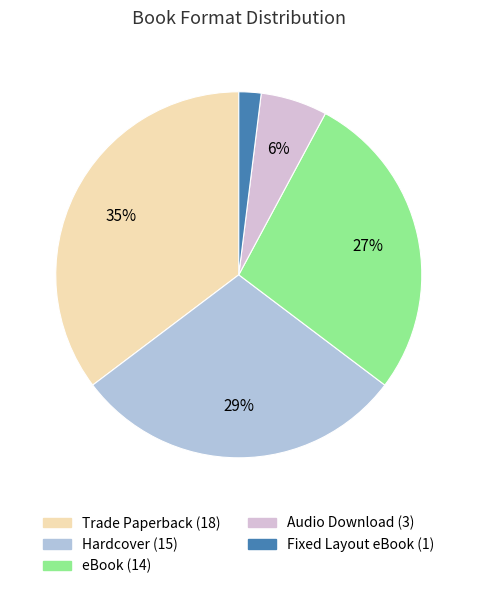

To the nearest percent, what is the difference between the largest and smallest slice percentages?

33%